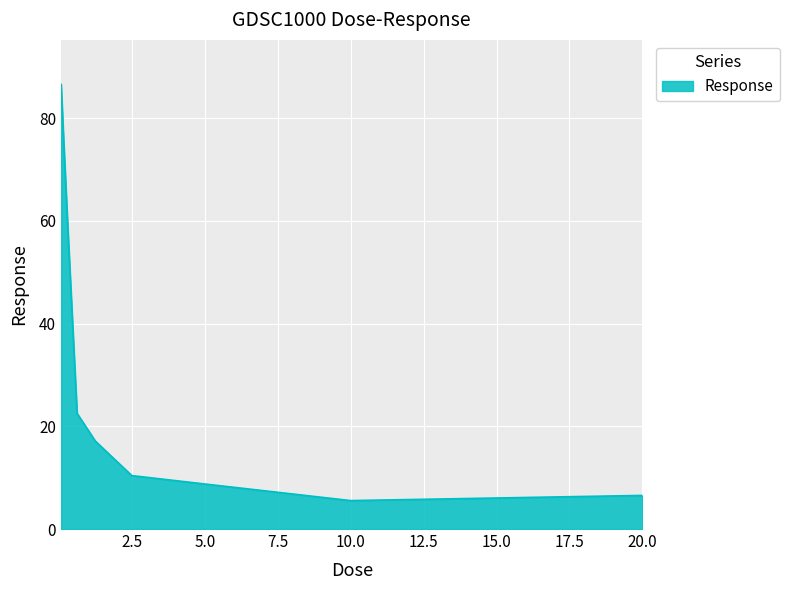

How many values are below 17?

4